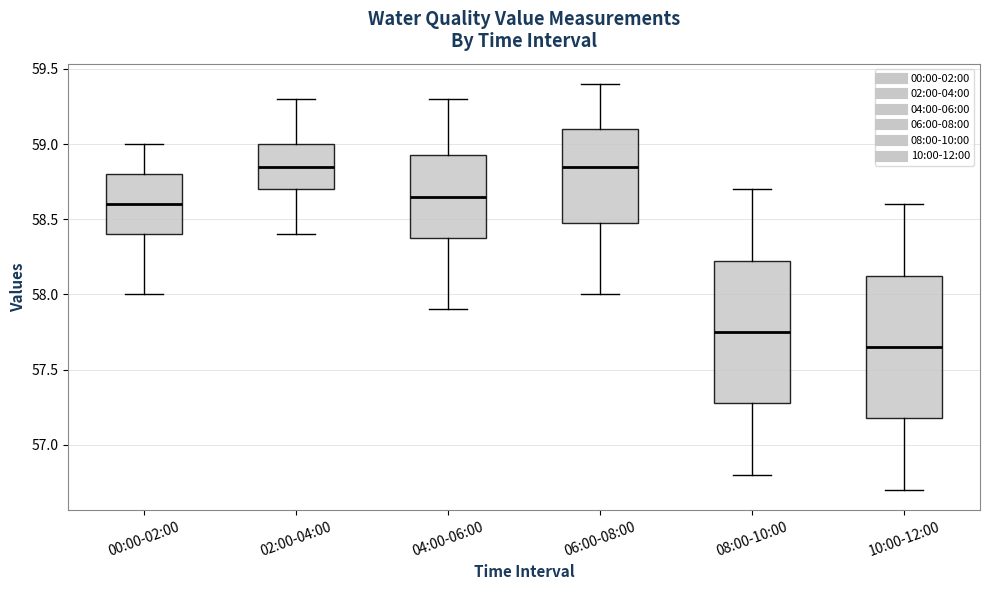

Where is the upper edge of the box for 08:00-10:00 on the y-axis? The values are not printed on the chart, so give them approximately, as read against the axis.

58.25